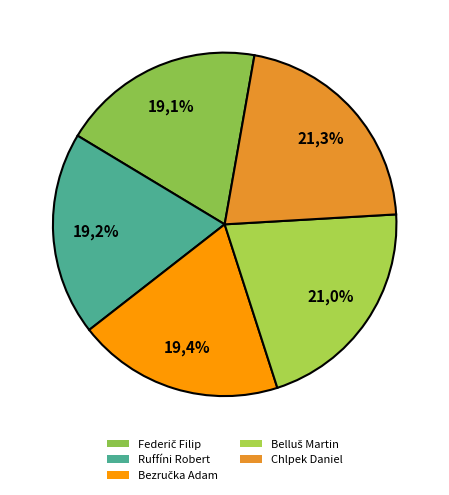

Which slice is the largest?

Chlpek Daniel